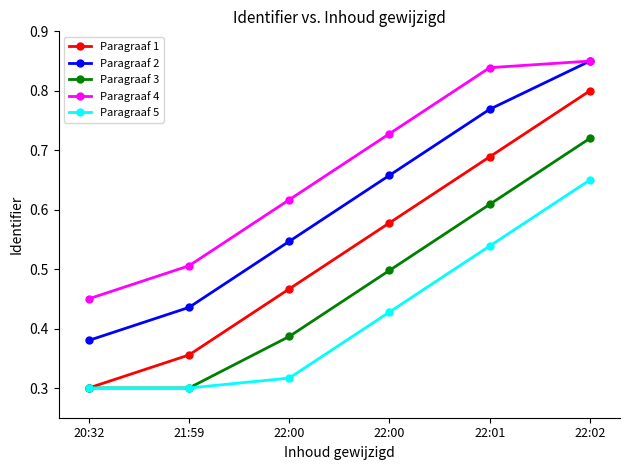

List the labels in order of Paragraaf 3 value, smallest first.

20:32, 21:59, 22:00, 22:00, 22:01, 22:02